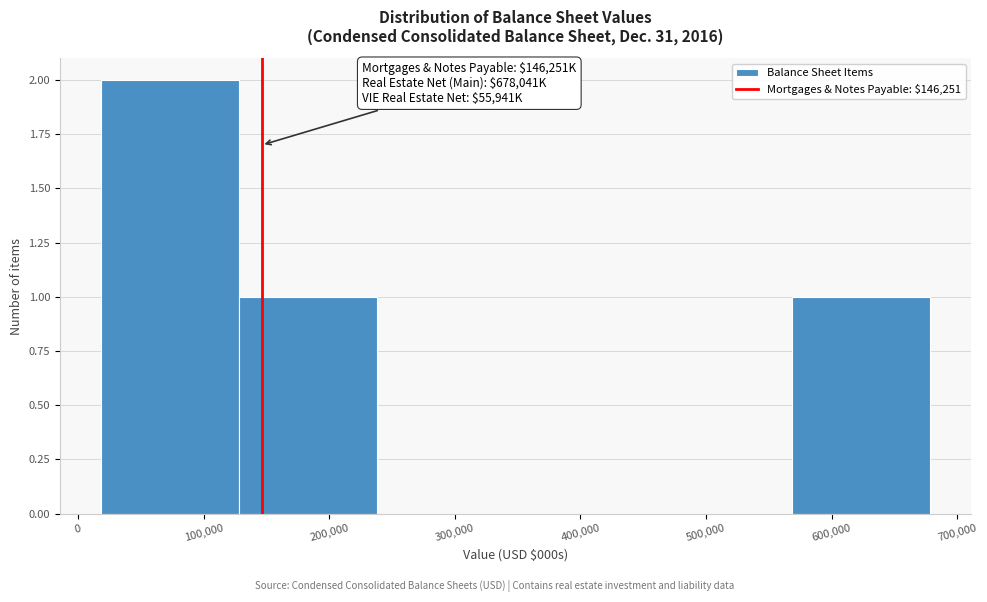

Which range on the x-axis has the tallest bar?

20000 to 130000